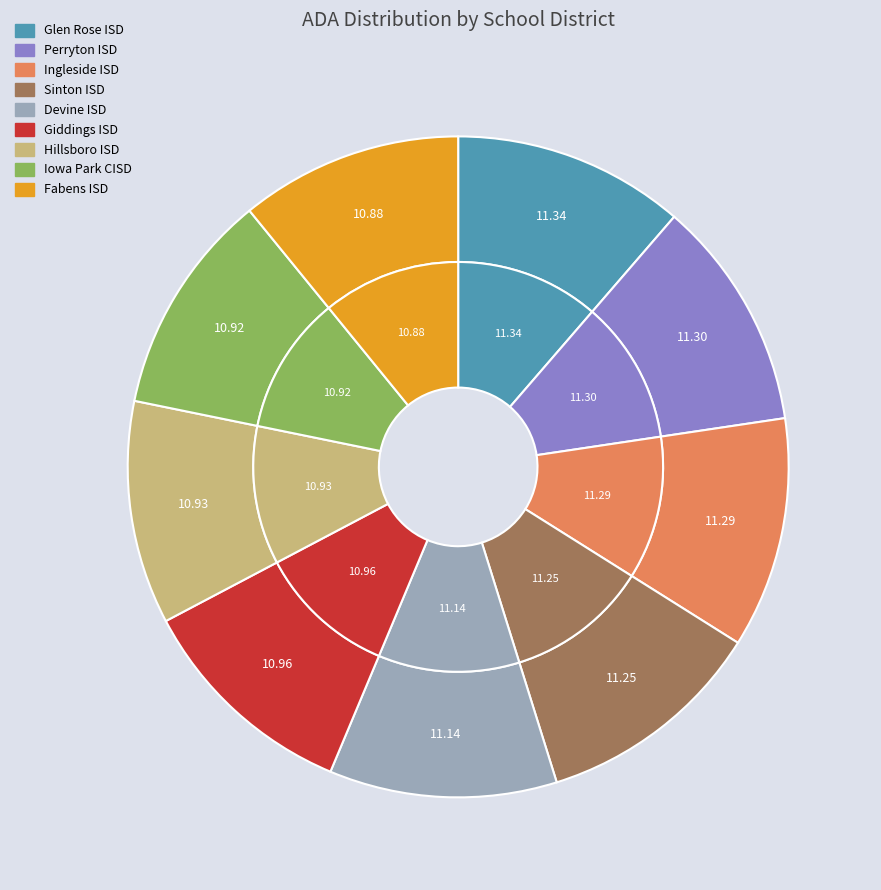

How many slices are in this pie chart?

9